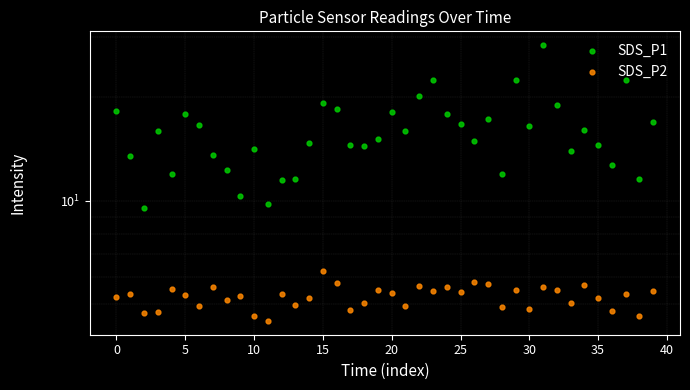

What is the total value across all series at 35?

17.4